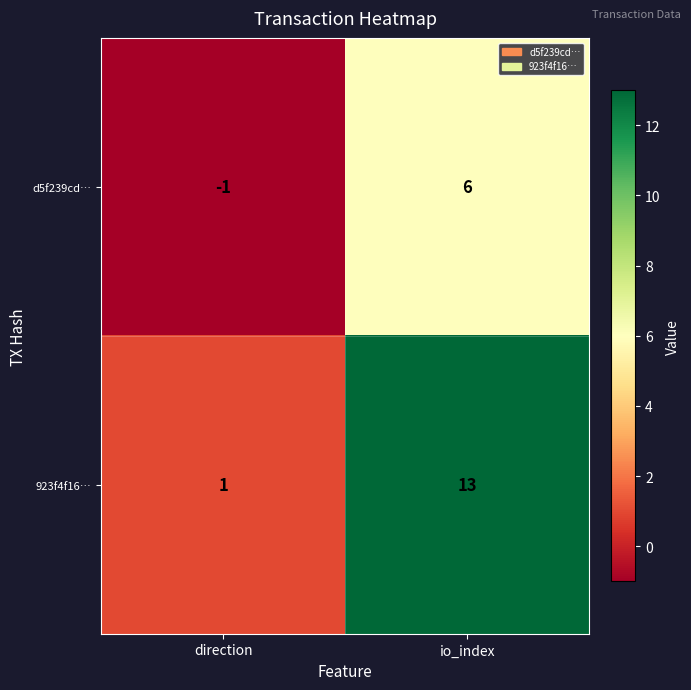

Where is d5f239cd… nearest to the value 2?

direction